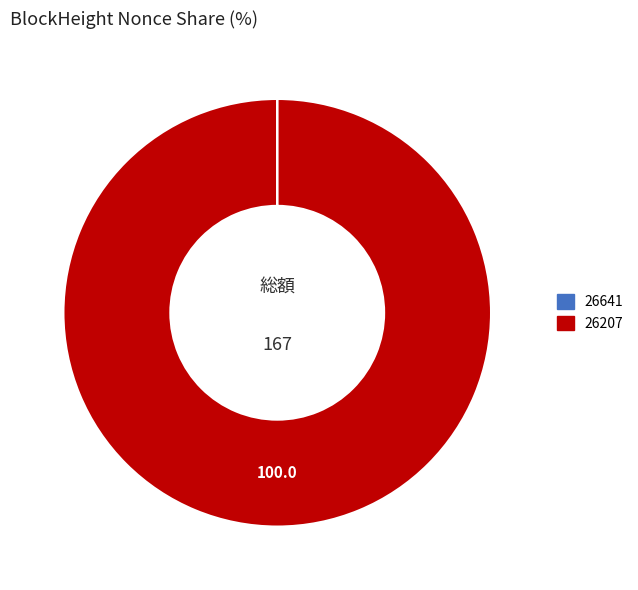

Which category has the biggest portion of the pie?

26207